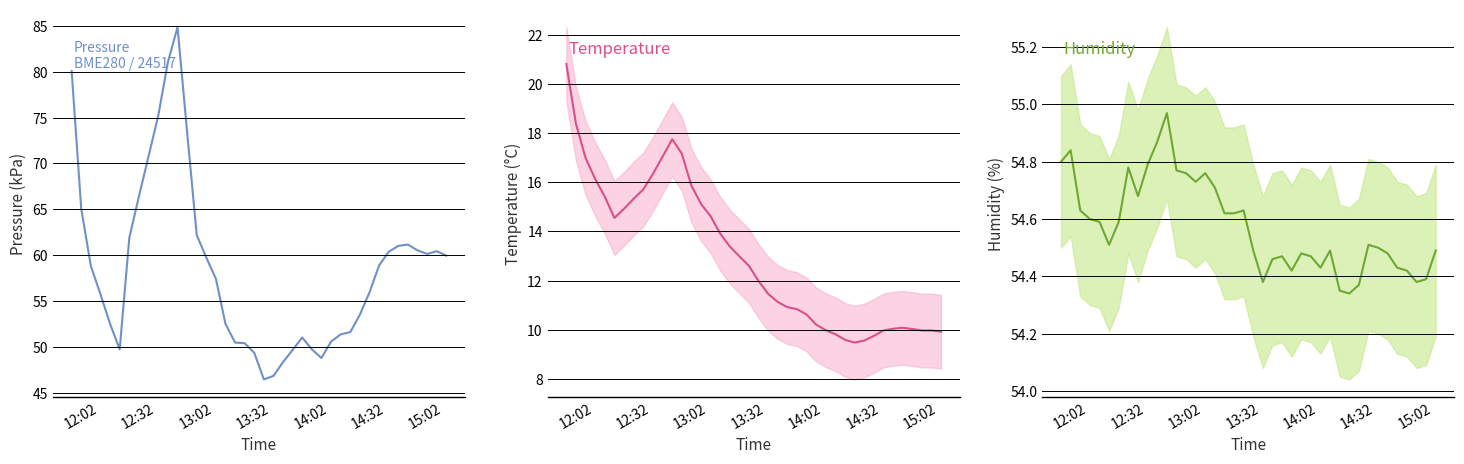

What is the value of the pressure point at the 9th from the left?

70.8